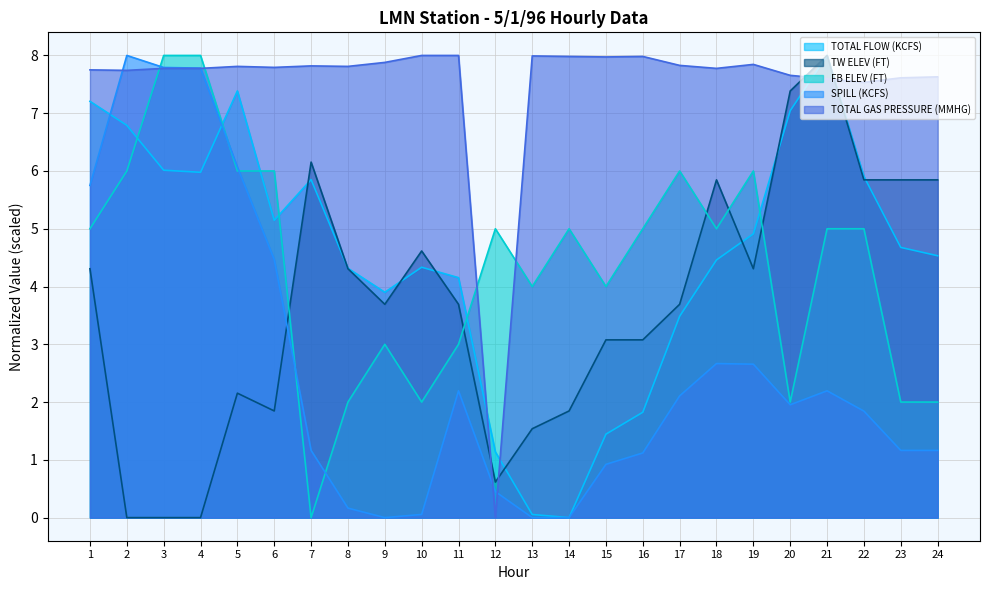

True or false: TOTAL GAS PRESSURE (MMHG) has more than 1 points higher than both neighbors.

True